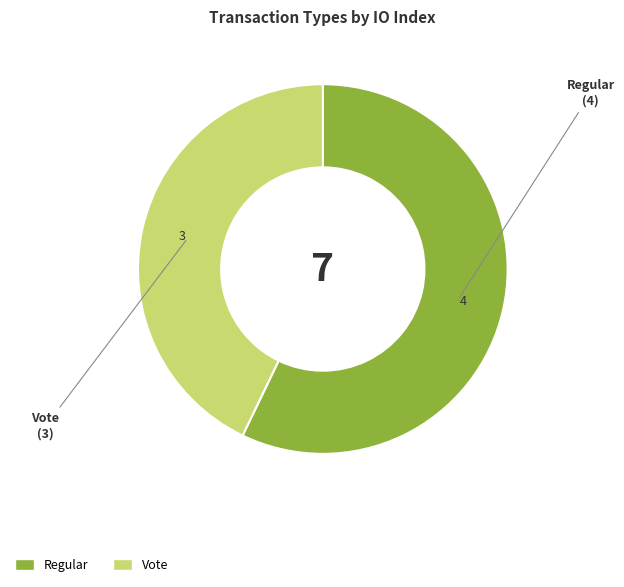

Combined, do Vote and Regular account for over 50%?

Yes